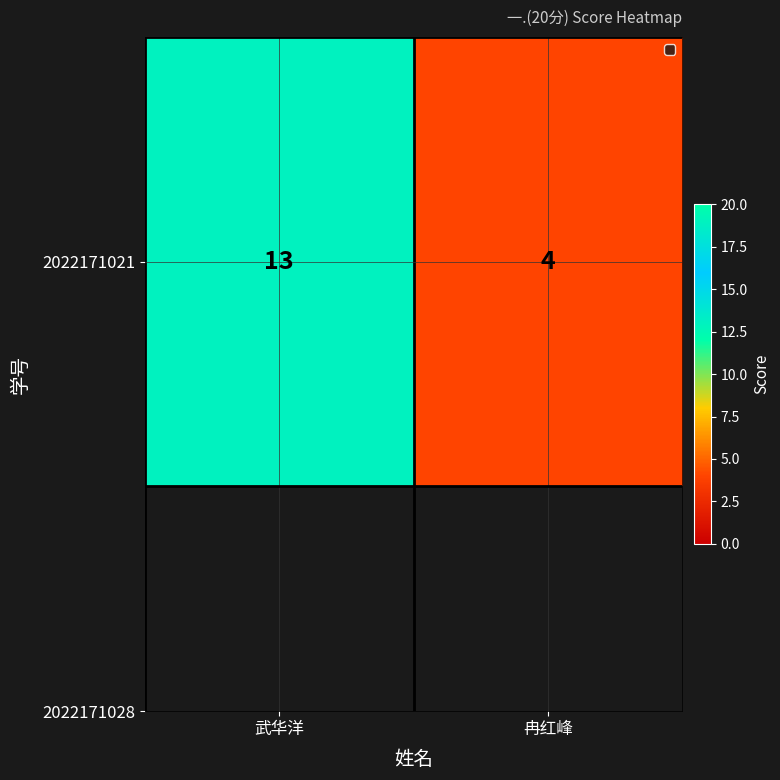

Reading left to right, list all the values displayed in this chart.

武华洋=13	冉红峰=4